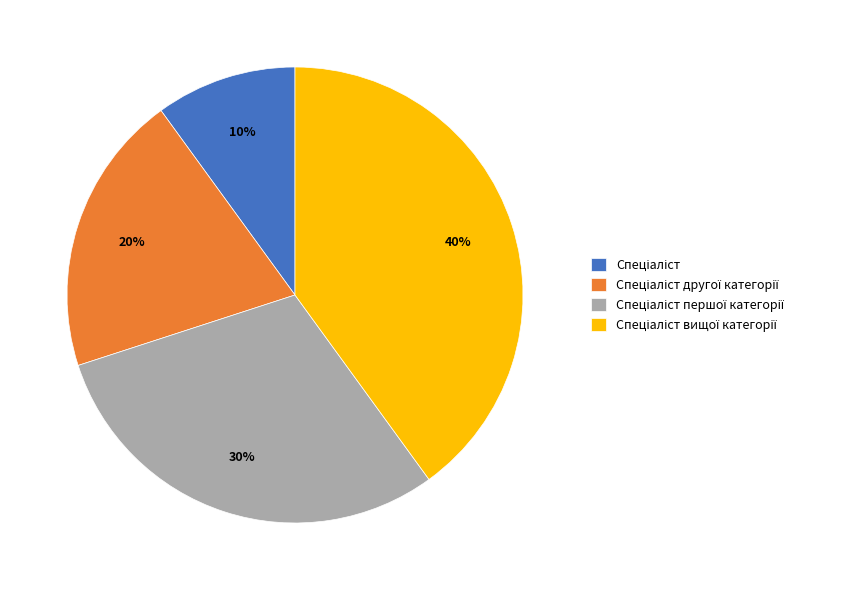

How many segments does this pie chart have?

4